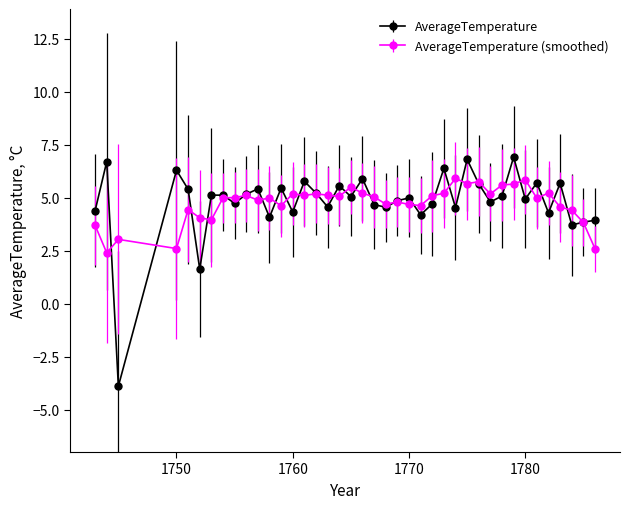

What is the maximum value shown in the chart?

6.9